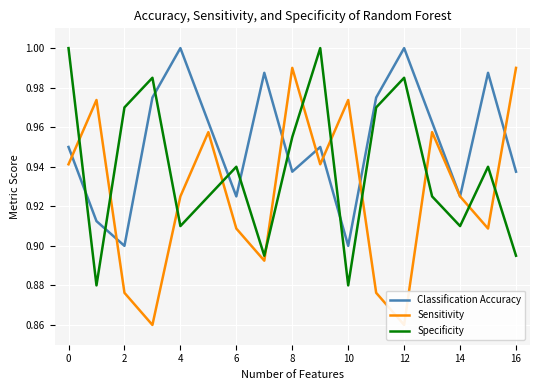

Which series ends up on top after the final intersection of Classification Accuracy and Sensitivity?

Sensitivity